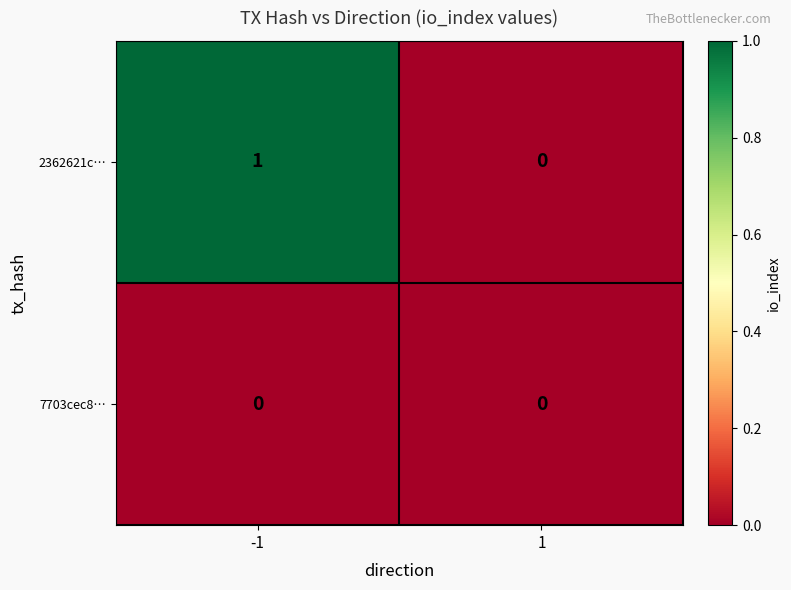

Which series has the largest range (max minus min)?

2362621c…